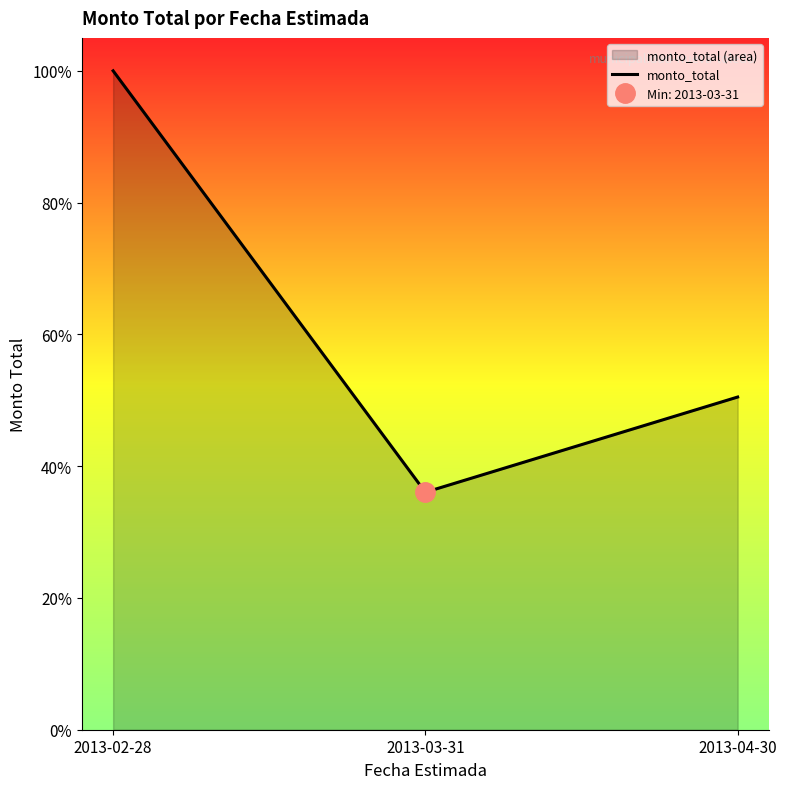

What is the label of the 2nd point from the left?

2013-03-31